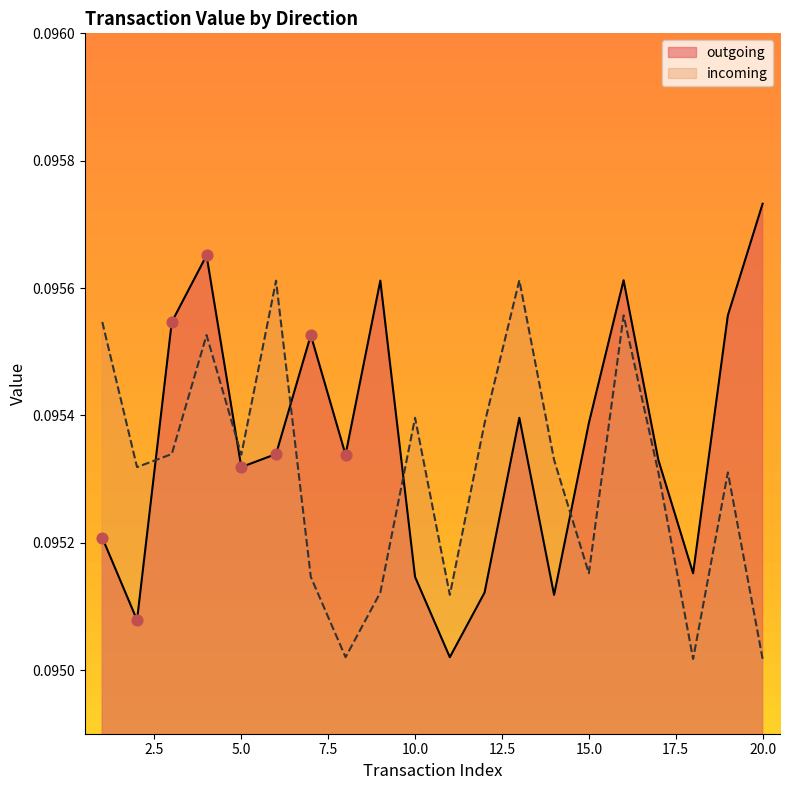

At which category is the sum across all series the highest?

4